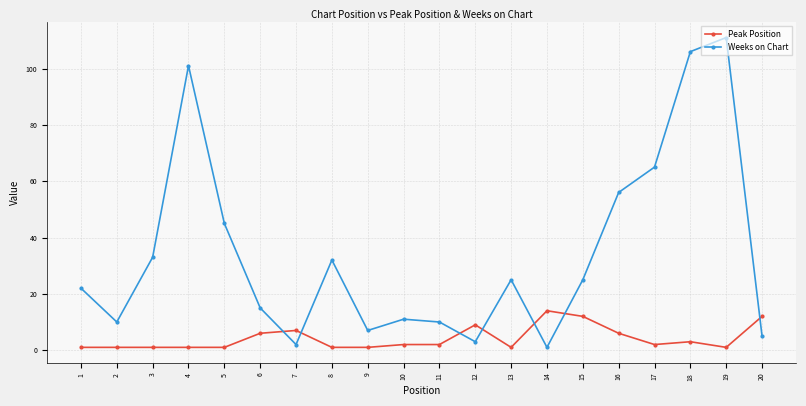

What is the difference between the second highest and minimum values in the Weeks on Chart series?

105